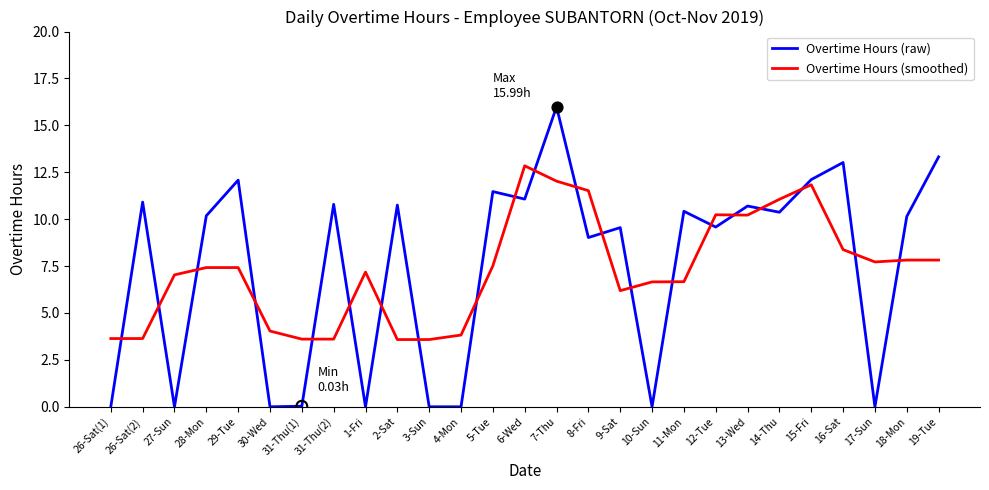

What is the total value across all series at 13-Wed?

20.9